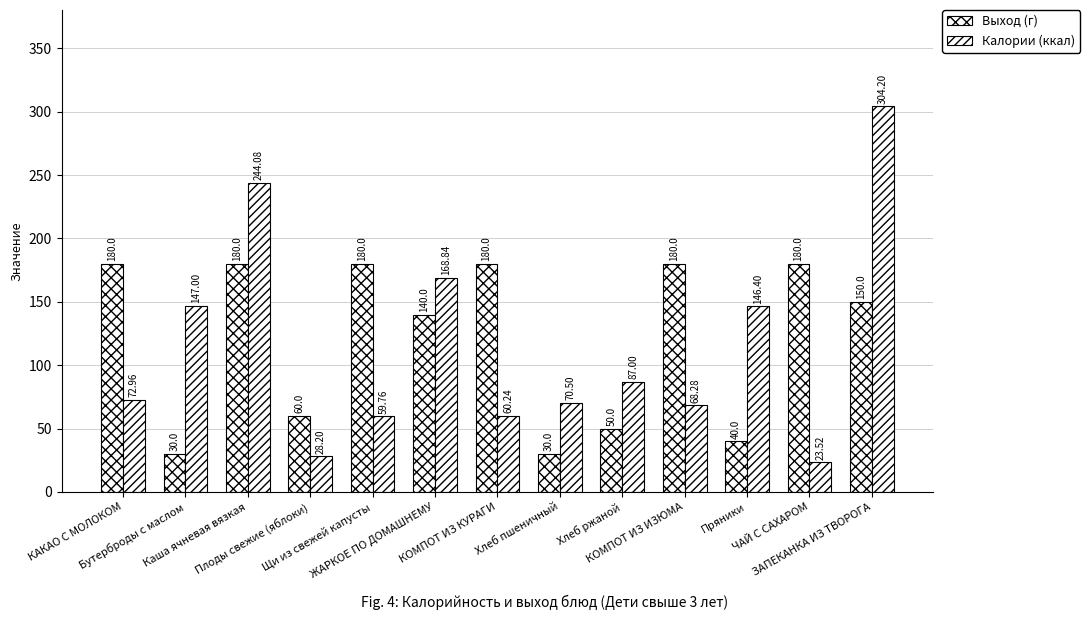

What is the maximum value for Выход (г)?

180.0